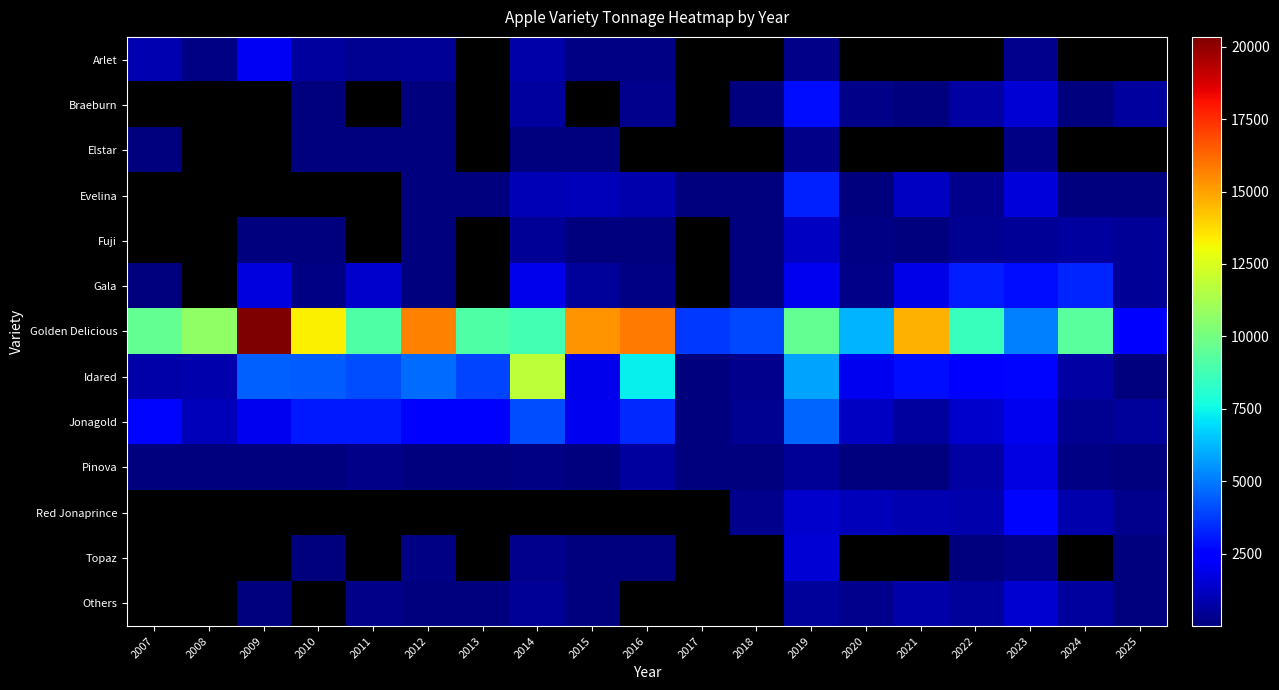

What is the difference between the second highest and second lowest values in the Pinova series?

654.6